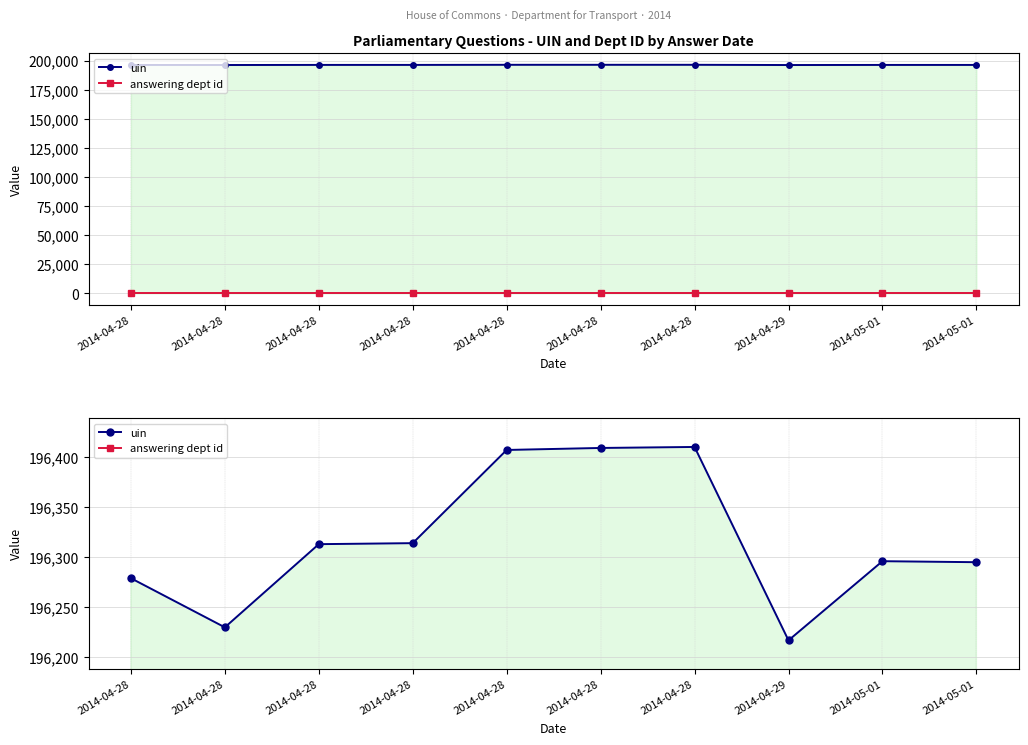

Reading right to left, extract all data points from this chart.

uin: 196295	196296	196217	196410	196409	196407	196314	196313	196230	196279
answering dept id: 27	27	27	27	27	27	27	27	27	27